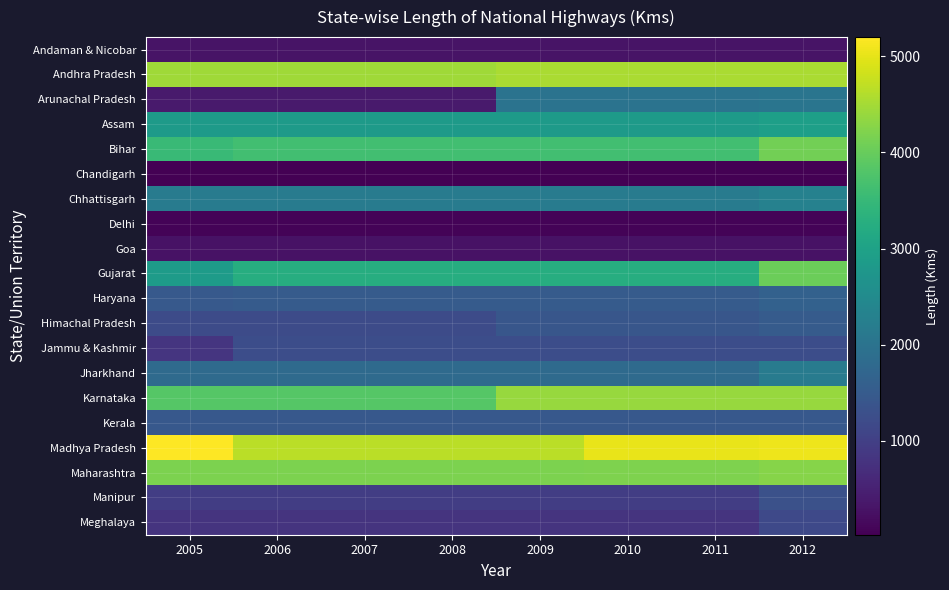

Reading right to left, transcribe all the data shown in this chart.

Andaman & Nicobar: 2012=300	2011=300	2010=300	2009=300	2008=300	2007=300	2006=300	2005=300
Andhra Pradesh: 2012=4537	2011=4537	2010=4537	2009=4537	2008=4472	2007=4472	2006=4472	2005=4472
Arunachal Pradesh: 2012=2027	2011=1992	2010=1992	2009=1992	2008=392	2007=392	2006=392	2005=392
Assam: 2012=2940	2011=2836	2010=2836	2009=2836	2008=2836	2007=2836	2006=2836	2005=2836
Bihar: 2012=4106	2011=3642	2010=3642	2009=3642	2008=3642	2007=3642	2006=3642	2005=3537
Chandigarh: 2012=24	2011=24	2010=24	2009=24	2008=24	2007=24	2006=24	2005=24
Chhattisgarh: 2012=2289	2011=2184	2010=2184	2009=2184	2008=2184	2007=2184	2006=2184	2005=2184
Delhi: 2012=80	2011=80	2010=80	2009=72	2008=72	2007=72	2006=72	2005=72
Goa: 2012=269	2011=269	2010=269	2009=269	2008=269	2007=269	2006=269	2005=269
Gujarat: 2012=4032	2011=3245	2010=3245	2009=3245	2008=3245	2007=3245	2006=3245	2005=2871
Haryana: 2012=1633	2011=1518	2010=1518	2009=1512	2008=1512	2007=1512	2006=1512	2005=1468
Himachal Pradesh: 2012=1506	2011=1409	2010=1409	2009=1409	2008=1208	2007=1208	2006=1208	2005=1208
Jammu & Kashmir: 2012=1245	2011=1245	2010=1245	2009=1245	2008=1245	2007=1245	2006=1245	2005=823
Jharkhand: 2012=2170	2011=1805	2010=1805	2009=1805	2008=1805	2007=1805	2006=1805	2005=1805
Karnataka: 2012=4396	2011=4396	2010=4396	2009=4396	2008=3843	2007=3843	2006=3843	2005=3843
Kerala: 2012=1457	2011=1457	2010=1457	2009=1457	2008=1457	2007=1440	2006=1440	2005=1440
Madhya Pradesh: 2012=5064	2011=5027	2010=5027	2009=4670	2008=4670	2007=4670	2006=4670	2005=5200
Maharashtra: 2012=4257	2011=4191	2010=4191	2009=4176	2008=4176	2007=4176	2006=4176	2005=4176
Manipur: 2012=1317	2011=959	2010=959	2009=959	2008=959	2007=959	2006=959	2005=959
Meghalaya: 2012=1171	2011=810	2010=810	2009=810	2008=810	2007=810	2006=810	2005=810